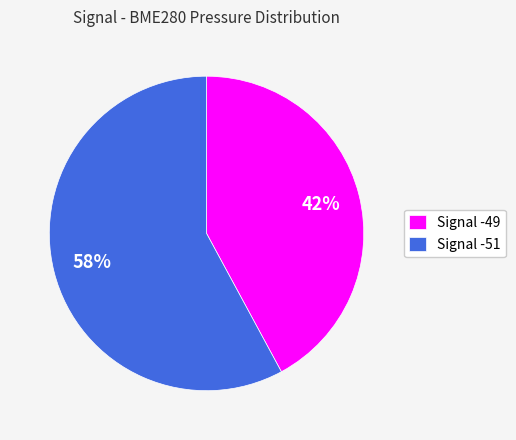

True or false: Signal -51 accounts for 67% of the total.

False